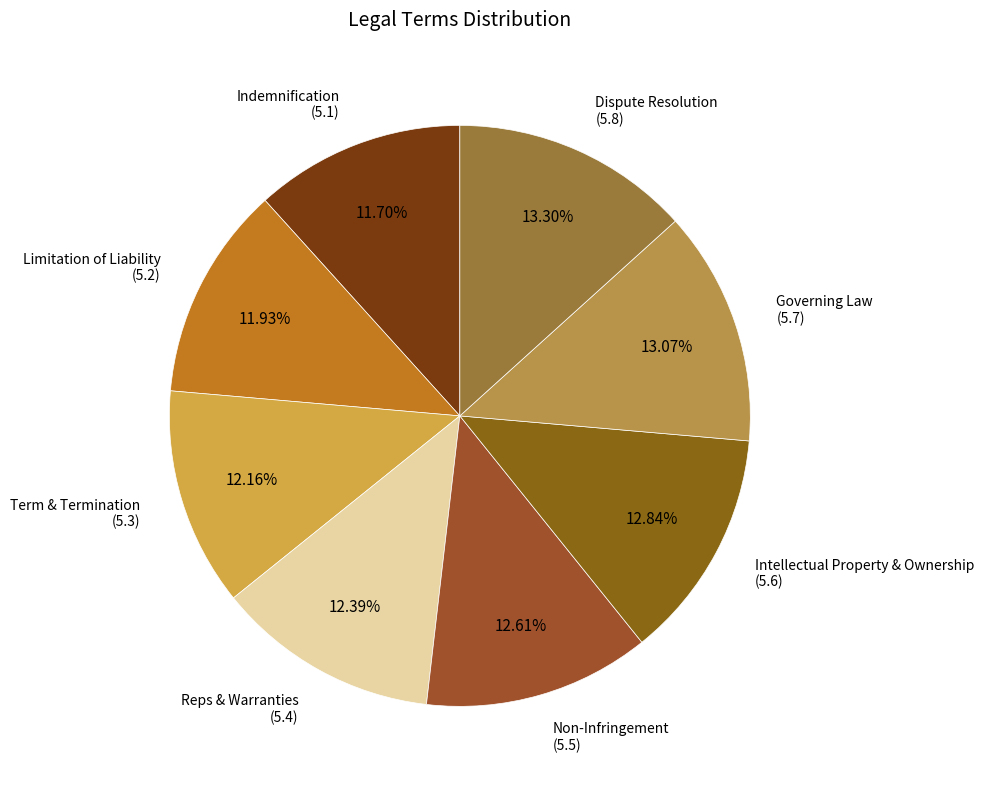

How many segments does this pie chart have?

8